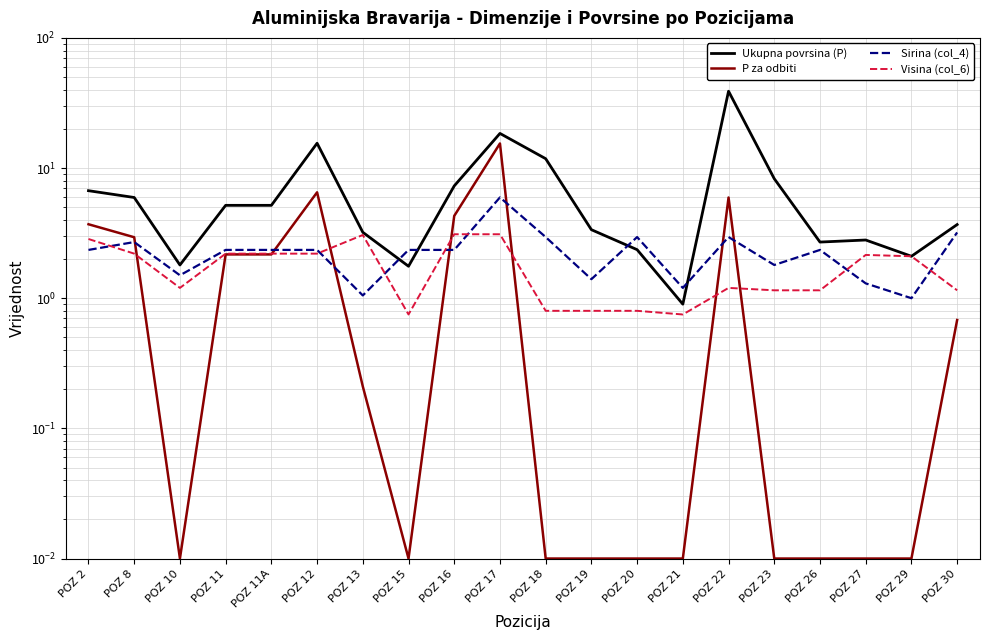

At which category does P za odbiti reach its first local valley?

POZ 10